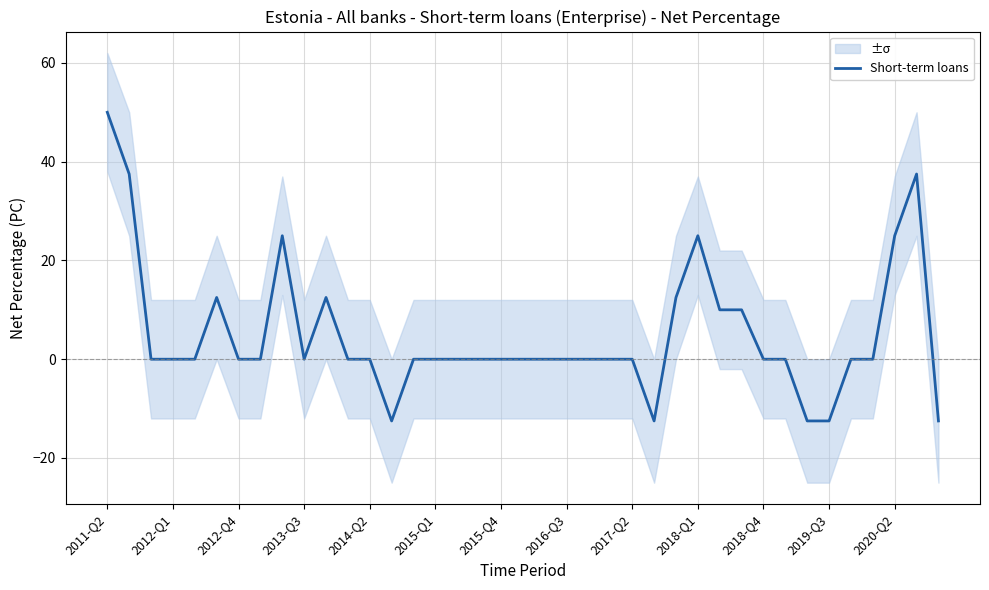

What is the minimum value shown in the chart?

-12.5